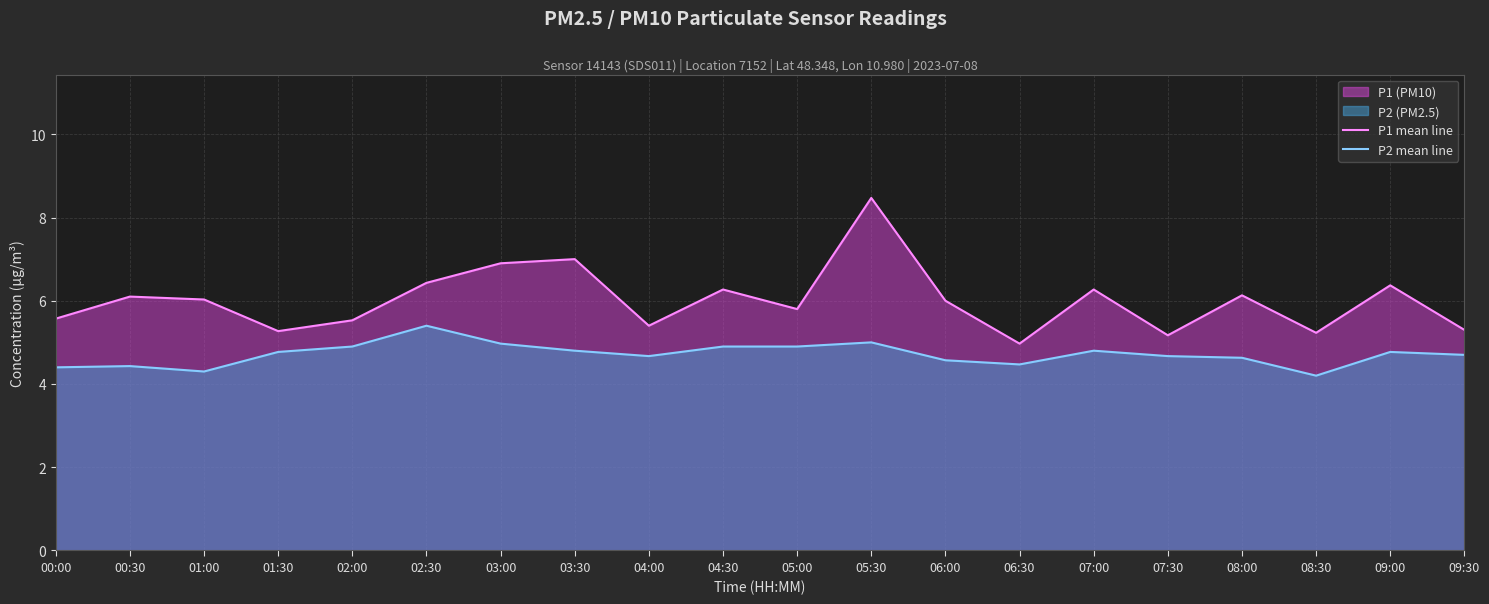

Which has a higher value, 02:30 or 09:30?

02:30